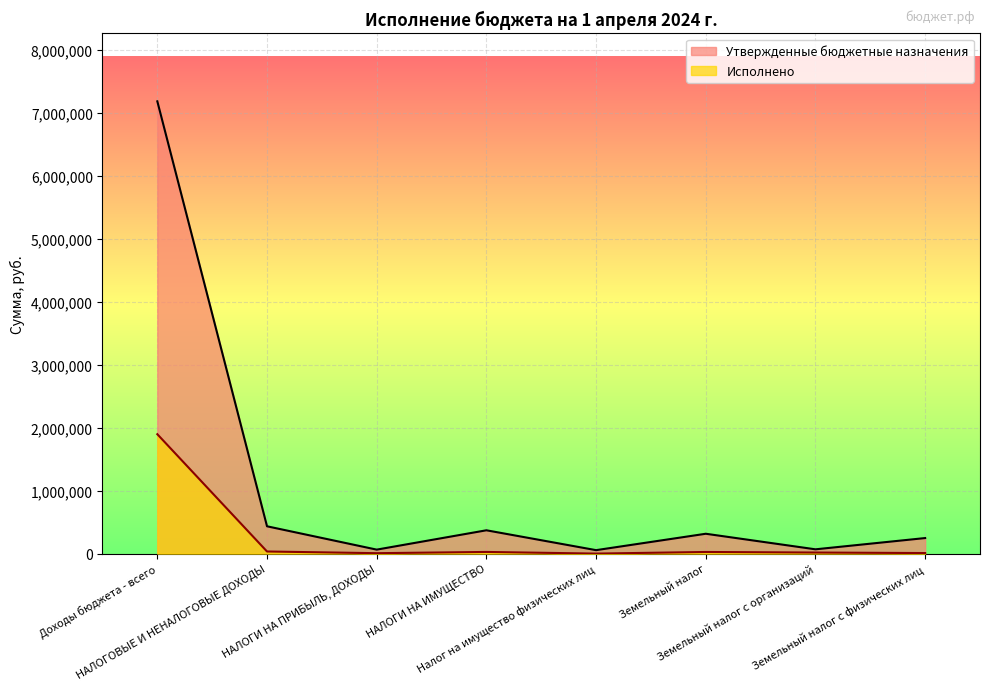

Reading left to right, list all the values displayed in this chart.

Утвержденные бюджетные назначения: 7178374.0	433700.0	63400.0	370300.0	55000.0	315300.0	68300.0	247000.0
Исполнено: 1895165.7	33760.9	6818.5	26554.1	473.8	26080.3	17137.0	8943.3